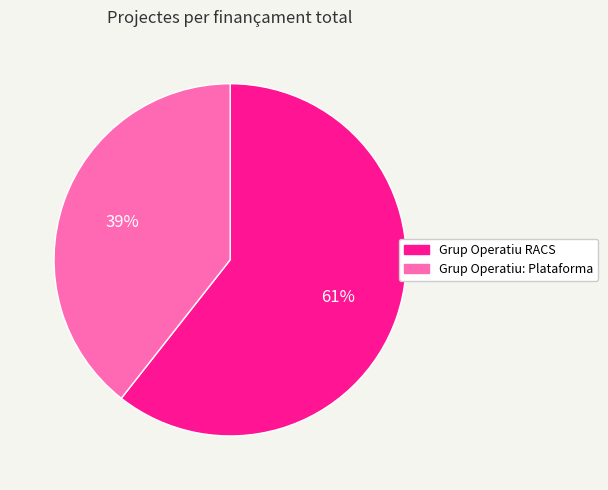

Which has a higher value, Grup Operatiu: Plataforma or Grup Operatiu RACS?

Grup Operatiu RACS